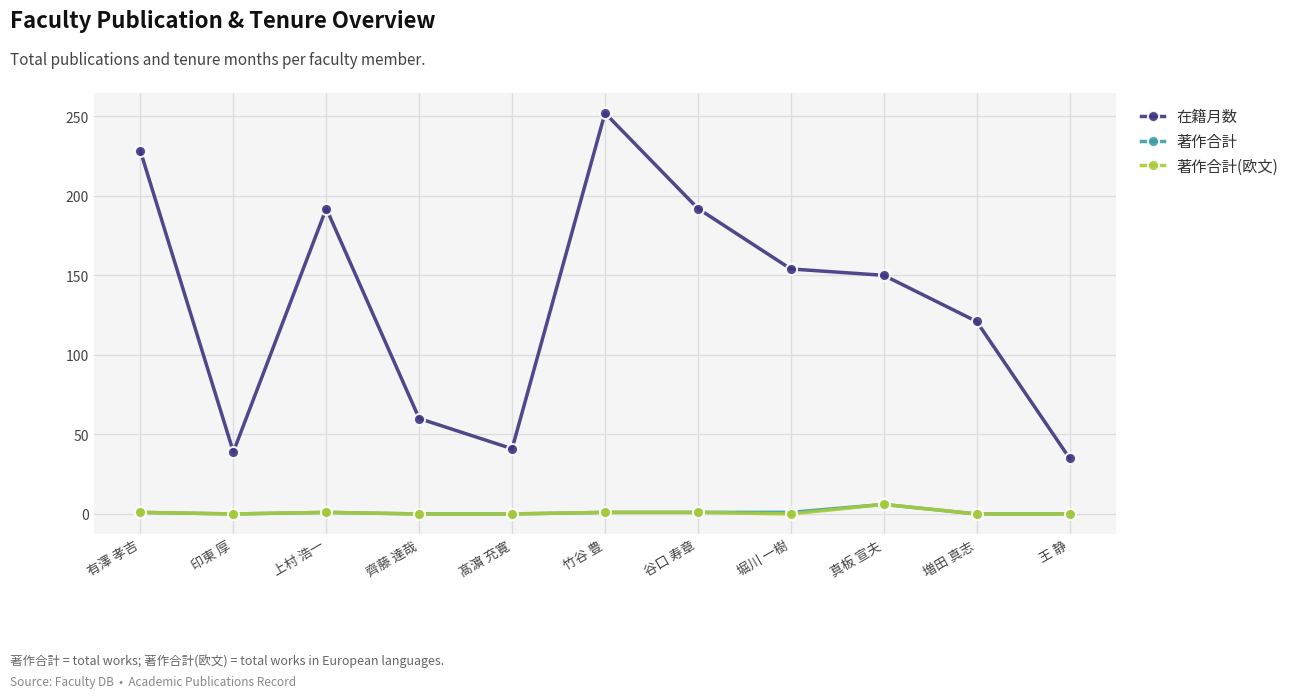

Between 竹谷 豊 and 真板 宣夫, which series saw the biggest shift?

在籍月数